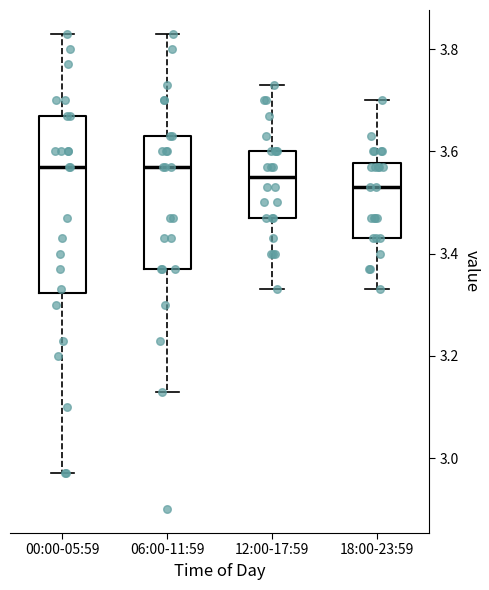

Reading left to right, read every box against the y-axis: the position of its median line, the range the box covers, and the ends of its whiskers. The values are not printed on the chart, so give them approximately, as read against the axis.

00:00-05:59: median 3.58, box 3.32 to 3.68, whiskers 2.98 to 3.84
06:00-11:59: median 3.58, box 3.38 to 3.64, whiskers 3.14 to 3.84
12:00-17:59: median 3.56, box 3.48 to 3.60, whiskers 3.34 to 3.74
18:00-23:59: median 3.54, box 3.44 to 3.58, whiskers 3.34 to 3.70